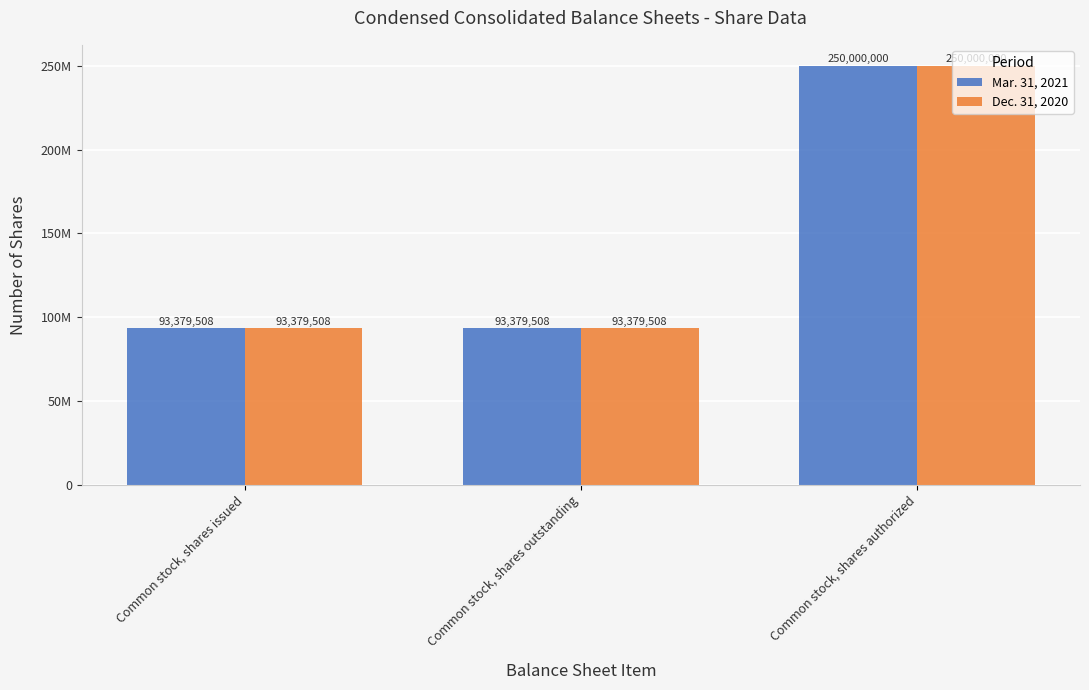

Are the bars grouped side by side (vs. stacked)?

Yes